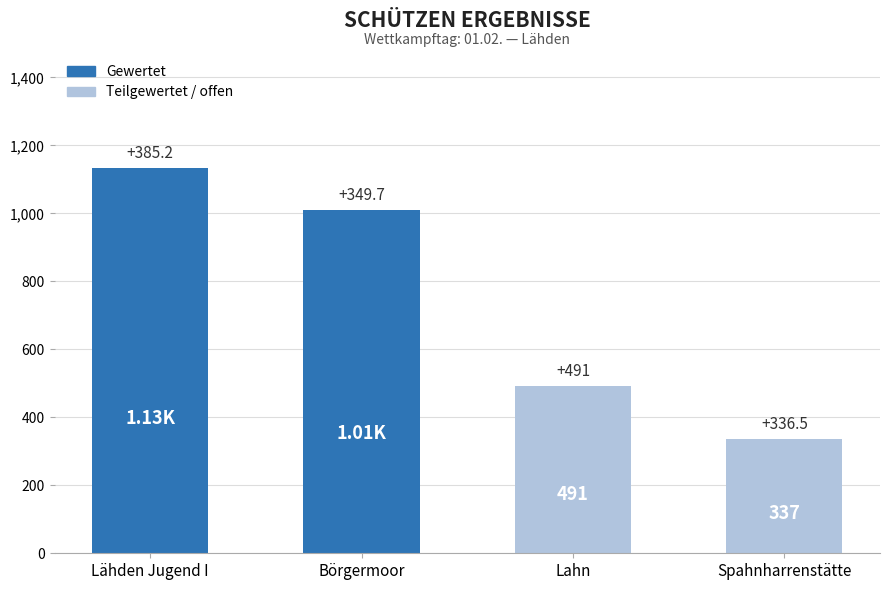

Rank the categories by value from lowest to highest.

Spahnharrenstätte, Lahn, Börgermoor, Lähden Jugend I